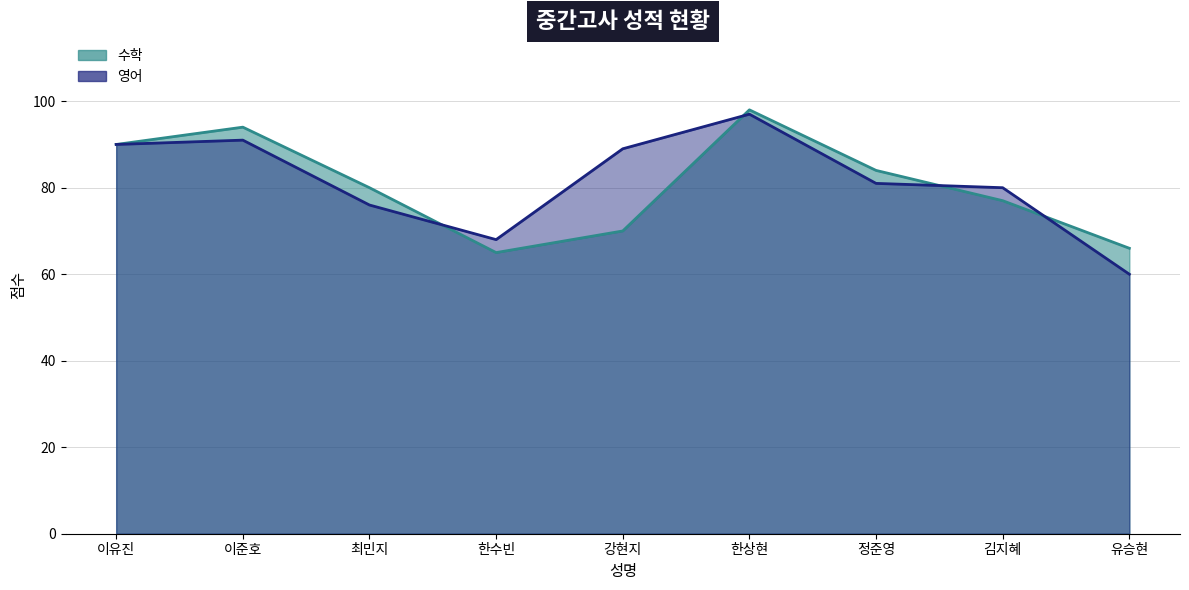

Between which two adjacent categories do 영어 and 수학 first intersect?

최민지 and 한수빈